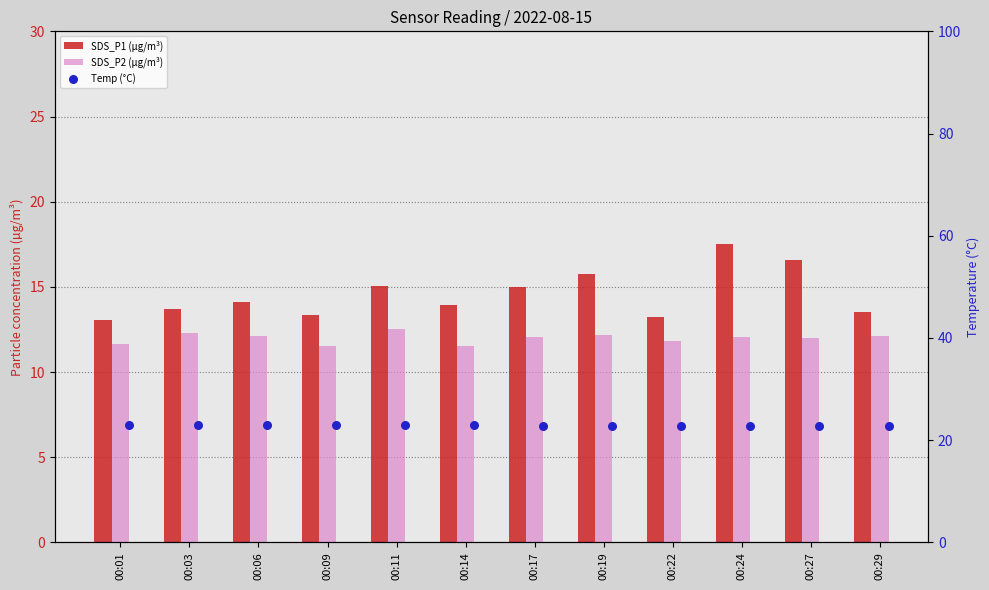

At how many categories does at least one series exceed 15?

12